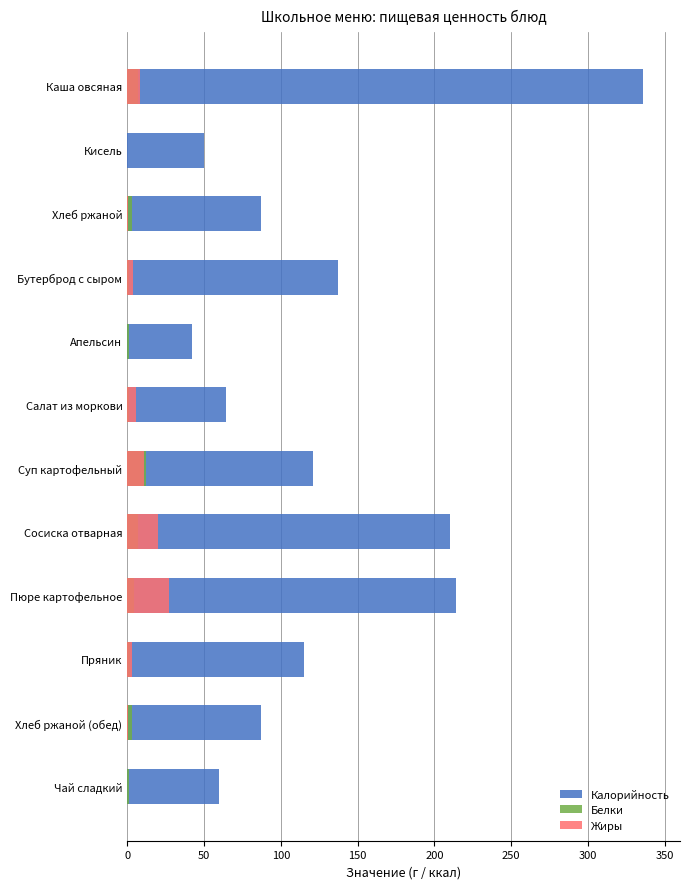

Does the chart contain any negative values?

No